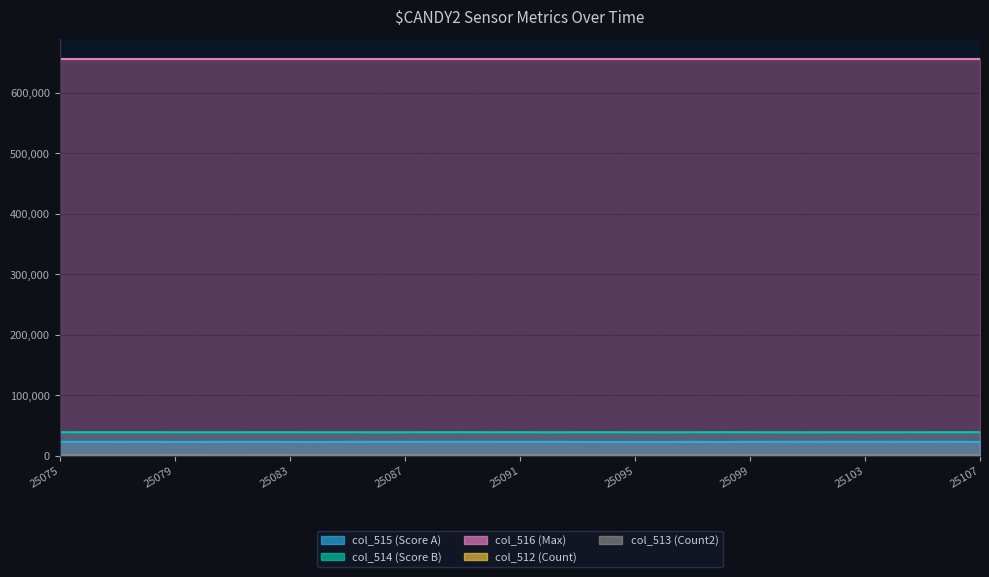

The col_514 series shows 39170.0 at 25086. True or false?

True